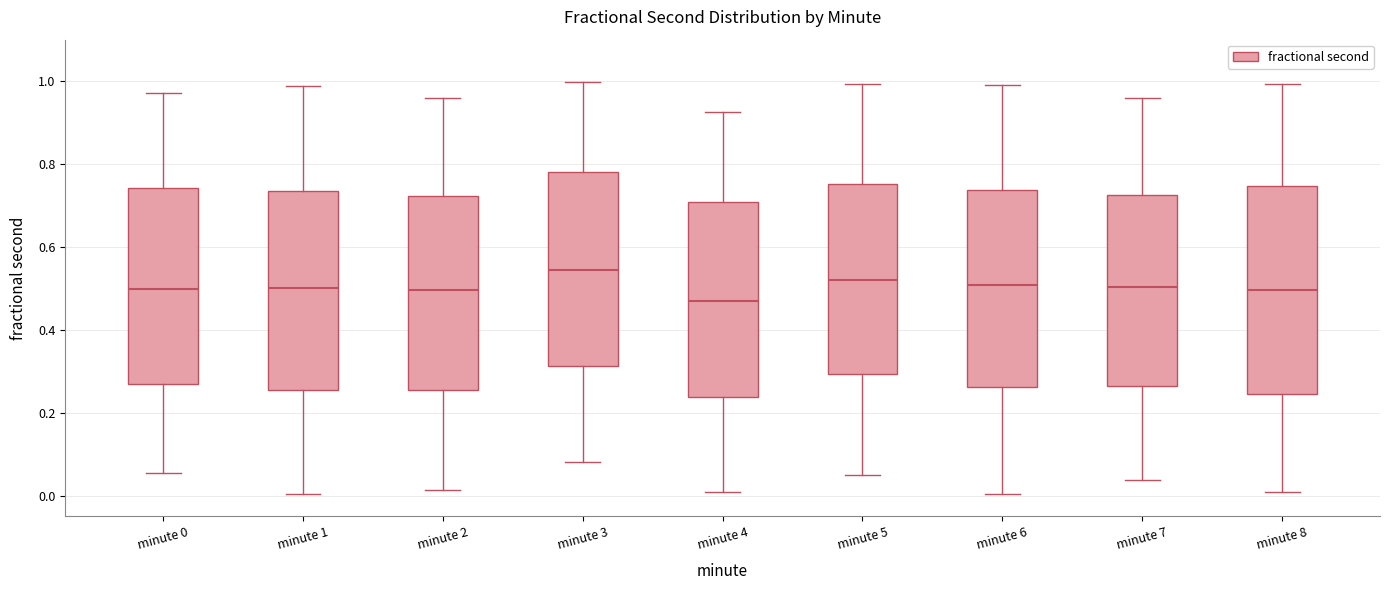

Which box is the tallest, from its lower edge to its upper edge?

minute 8